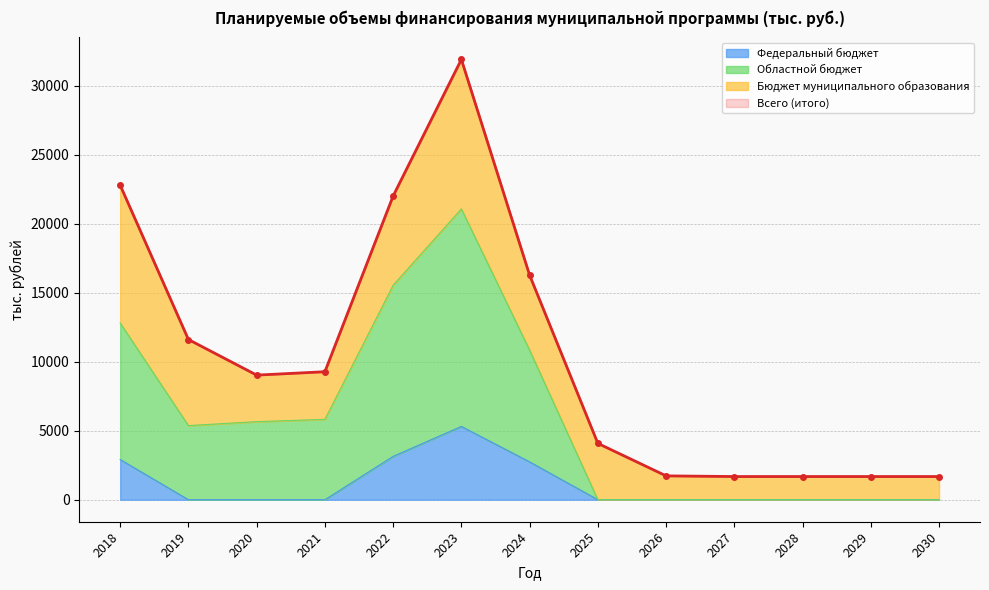

How many values in the Федеральный бюджет series exceed 0?

4